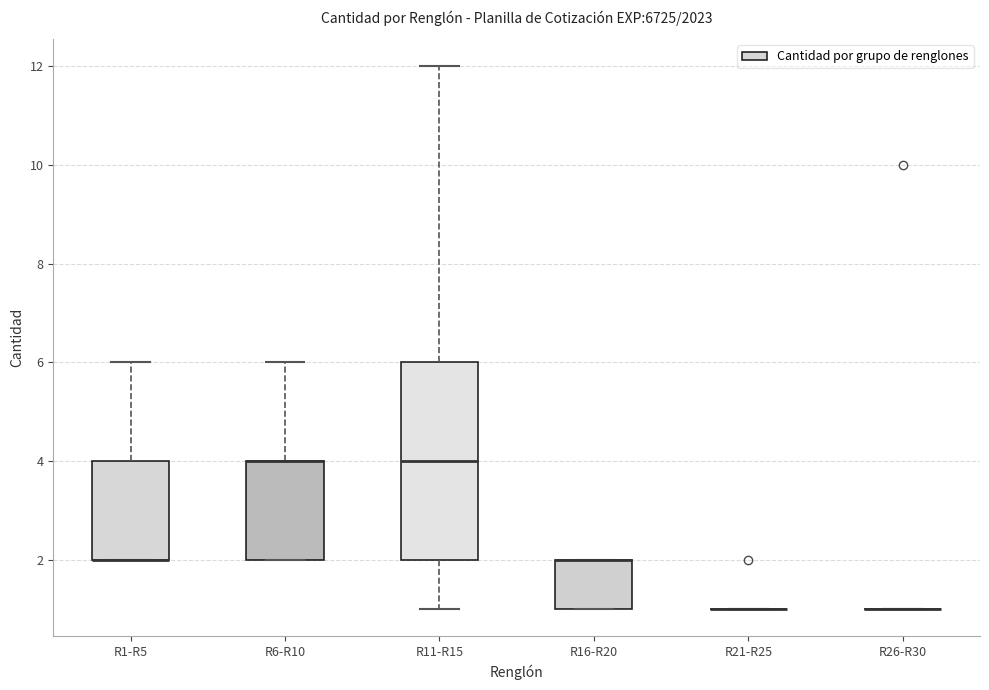

Where is the upper edge of the box for R1-R5 on the y-axis? The values are not printed on the chart, so give them approximately, as read against the axis.

4